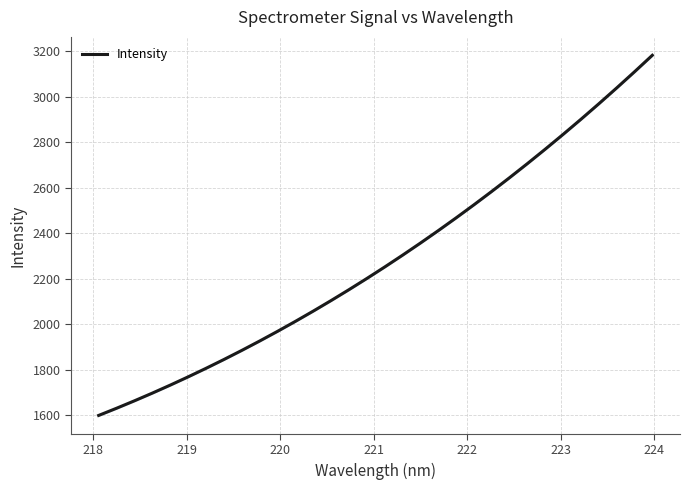

What is the value of the 14th point from the left?

2103.9